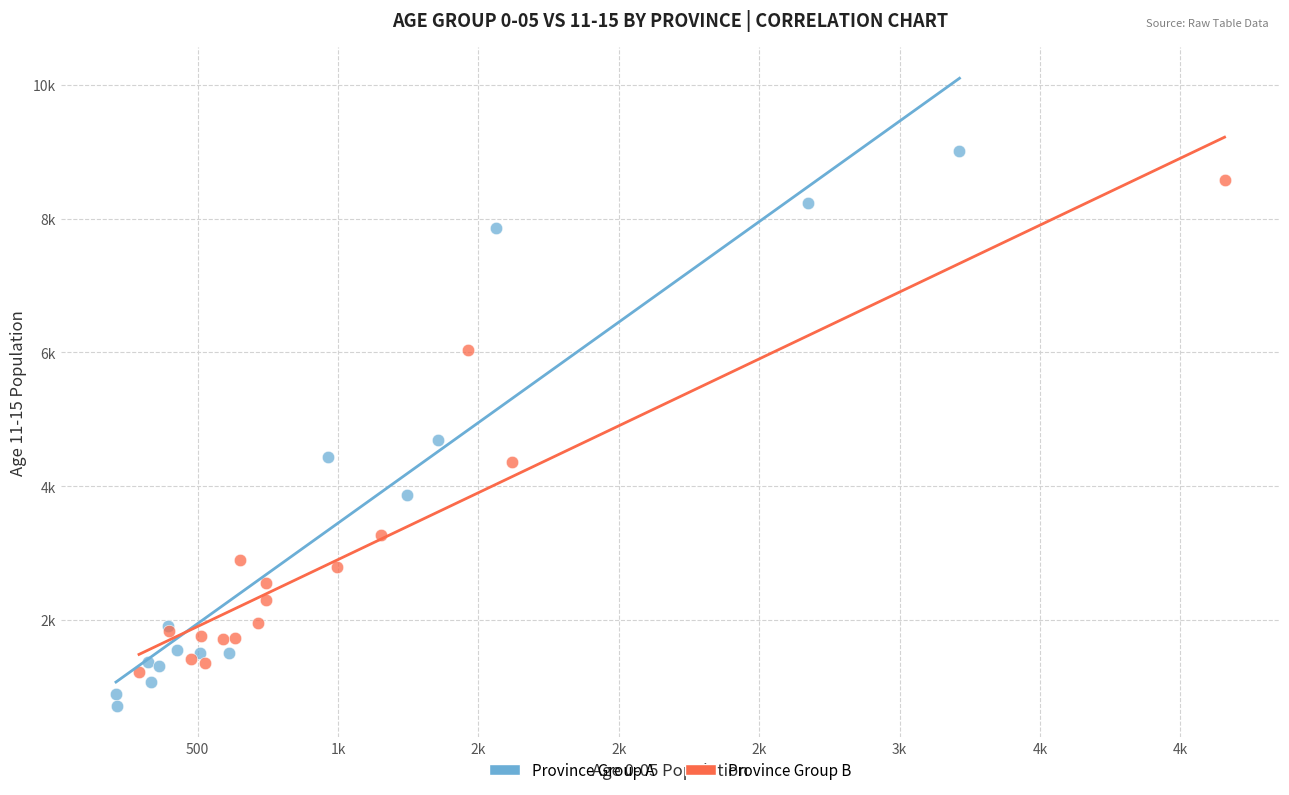

Which series contains the highest Y value?

Province Group A